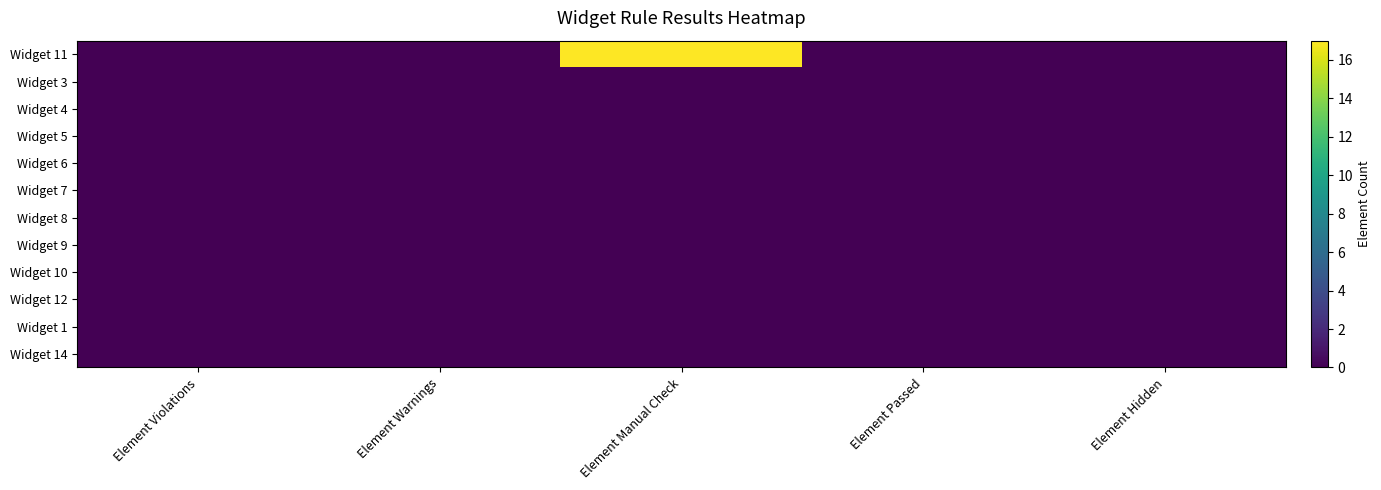

Which series has the largest total across all categories?

Widget 11